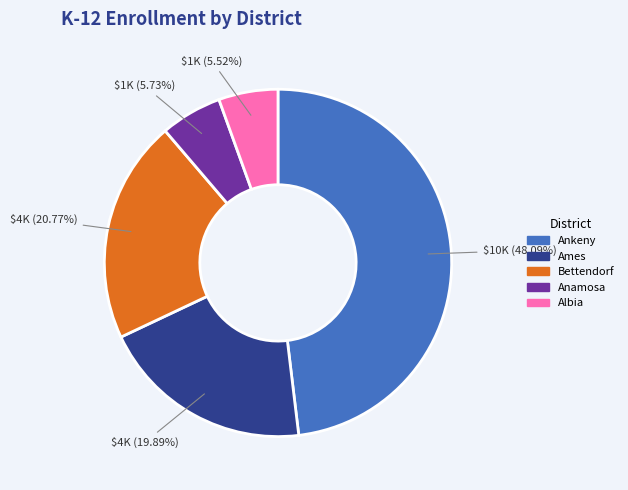

Which slice is the largest?

Ankeny